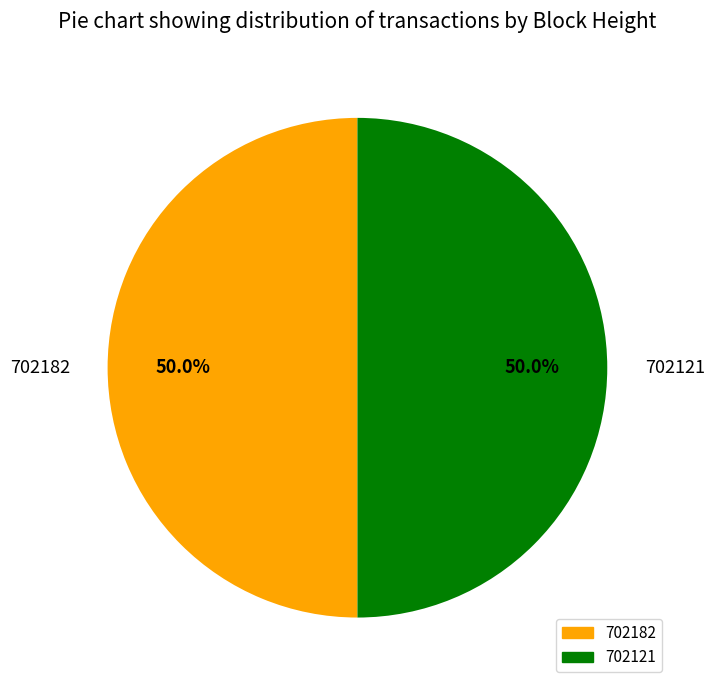

How many segments does this pie chart have?

2